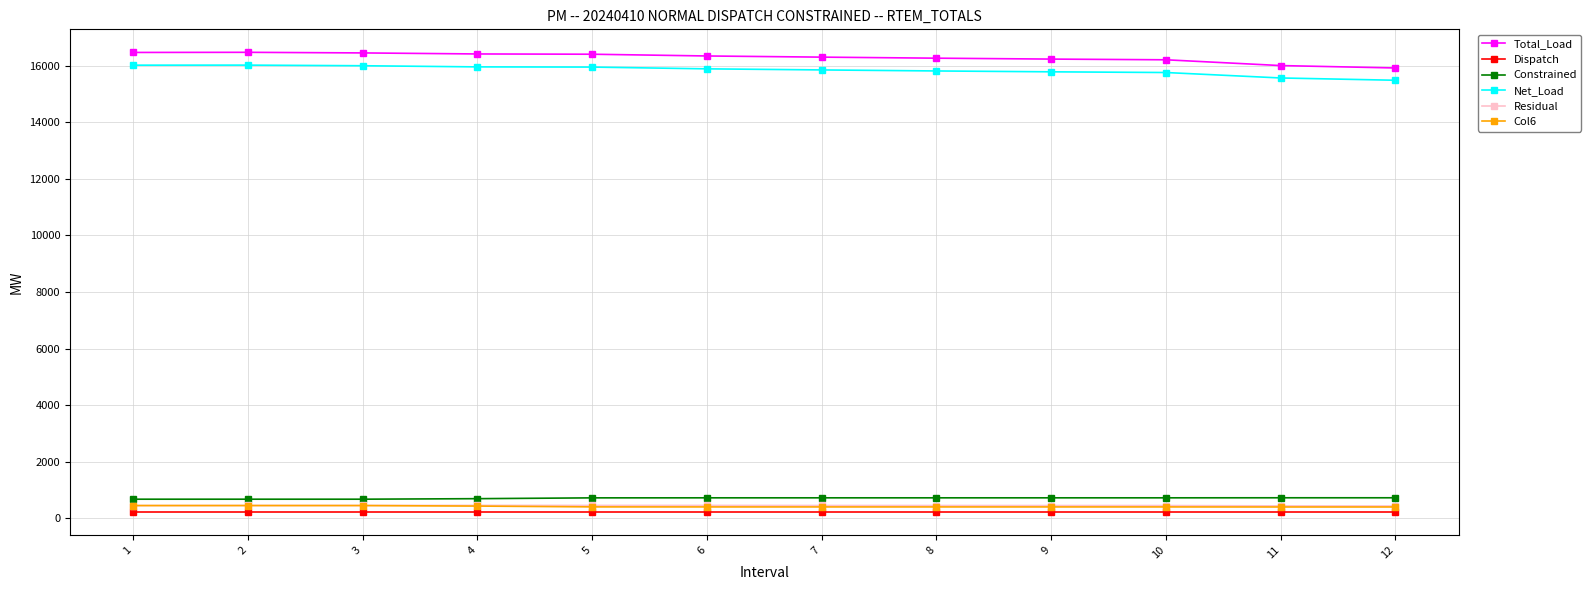

True or false: Total_Load and Constrained cross at least once.

False